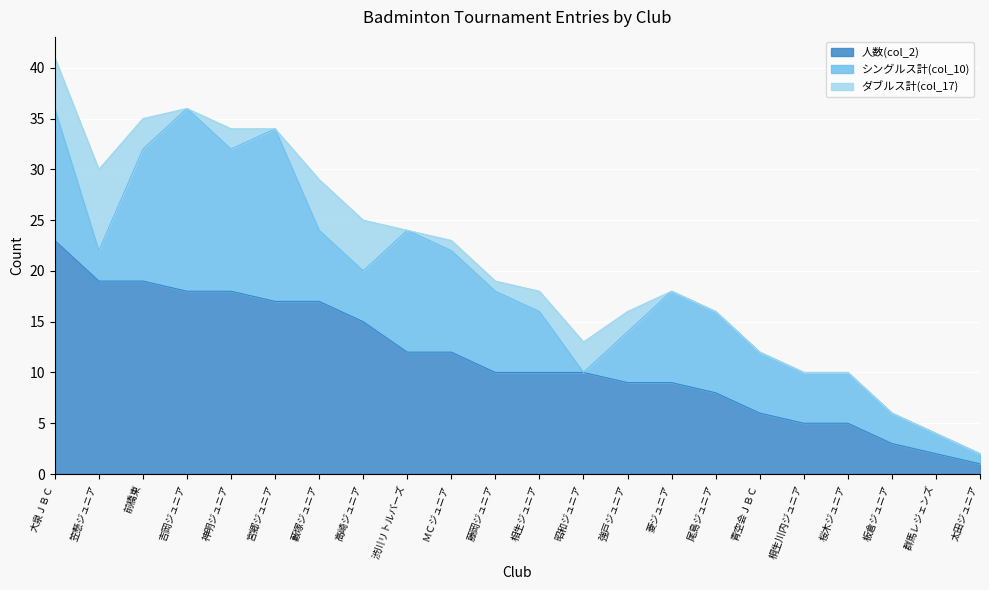

Does the chart display data point markers on the line(s)?

No